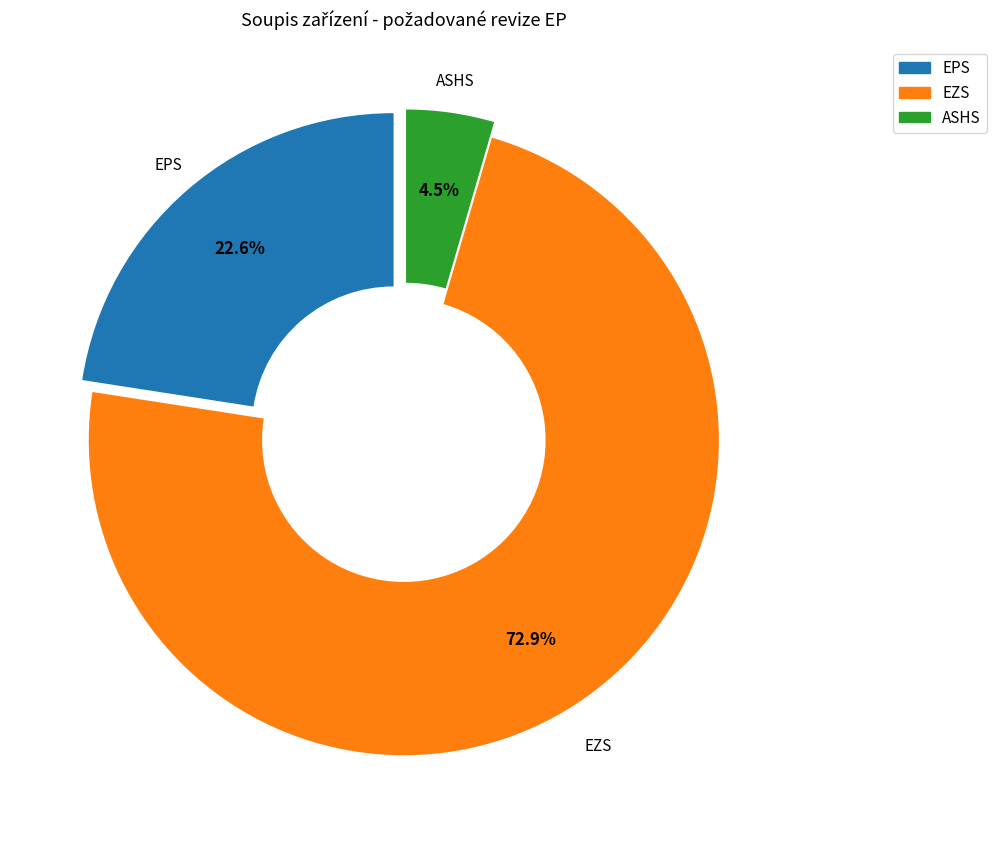

To the nearest percent, what is the difference between the ASHS and EPS slice percentages?

18%